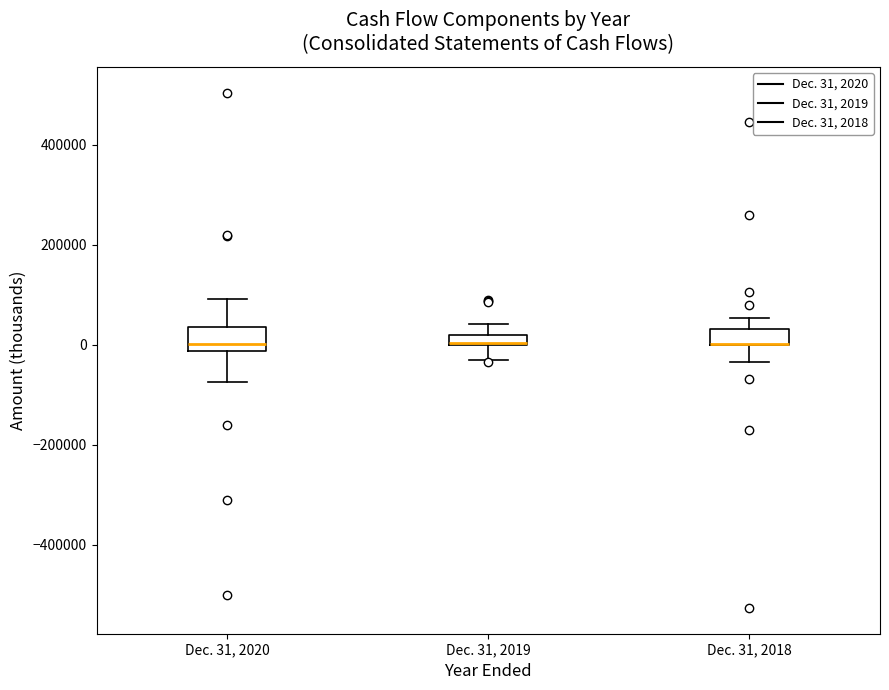

Where is the upper edge of the box for Dec. 31, 2020 on the y-axis? The values are not printed on the chart, so give them approximately, as read against the axis.

40000